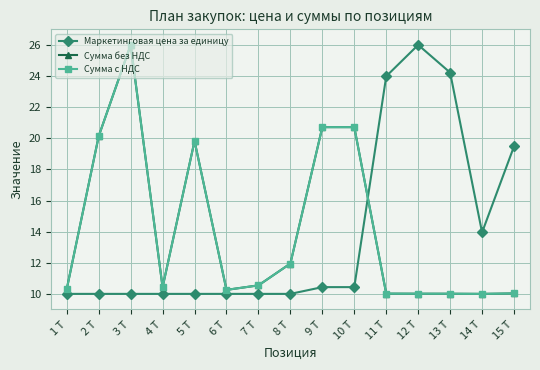

Read the Сумма с НДС value at 13 Т.

10.0